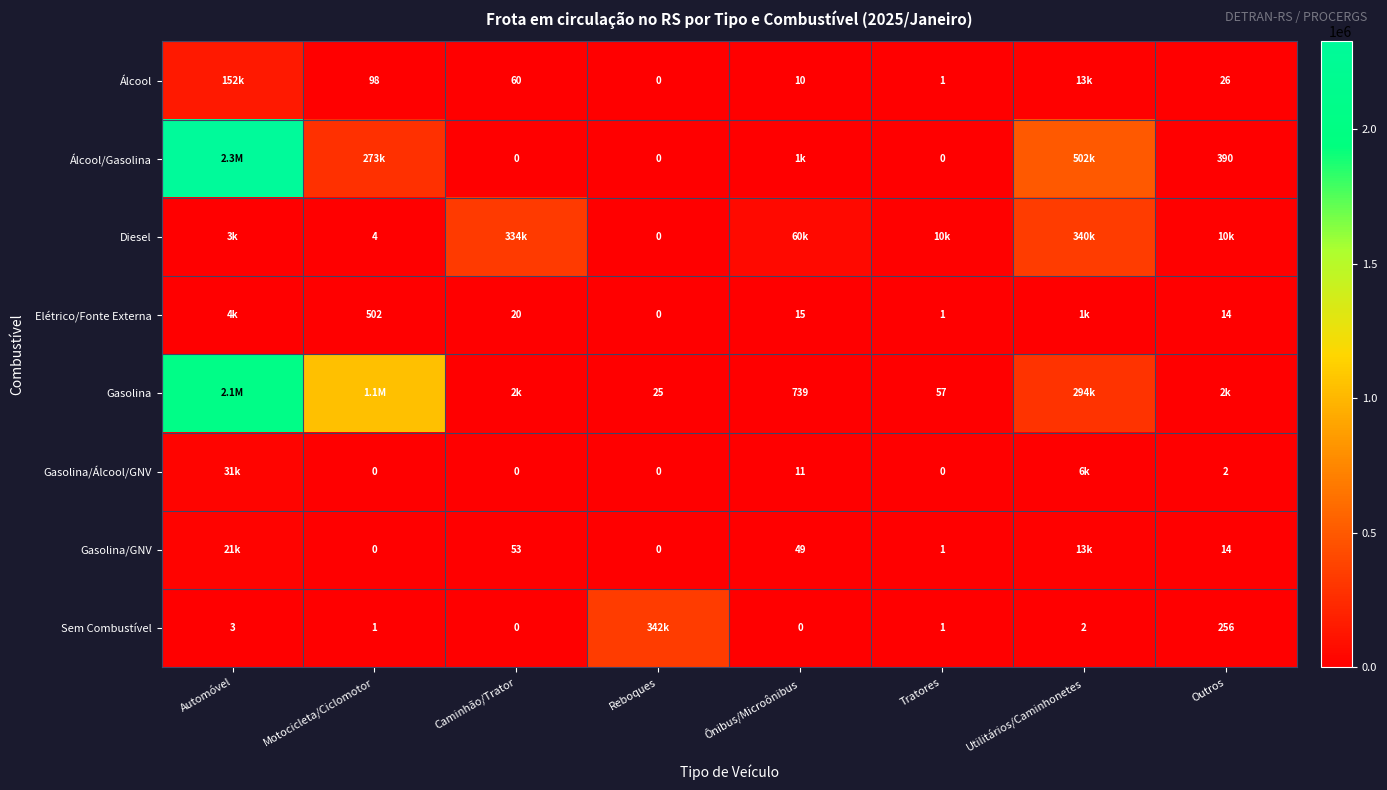

The Álcool series shows 1 at Tratores. True or false?

True